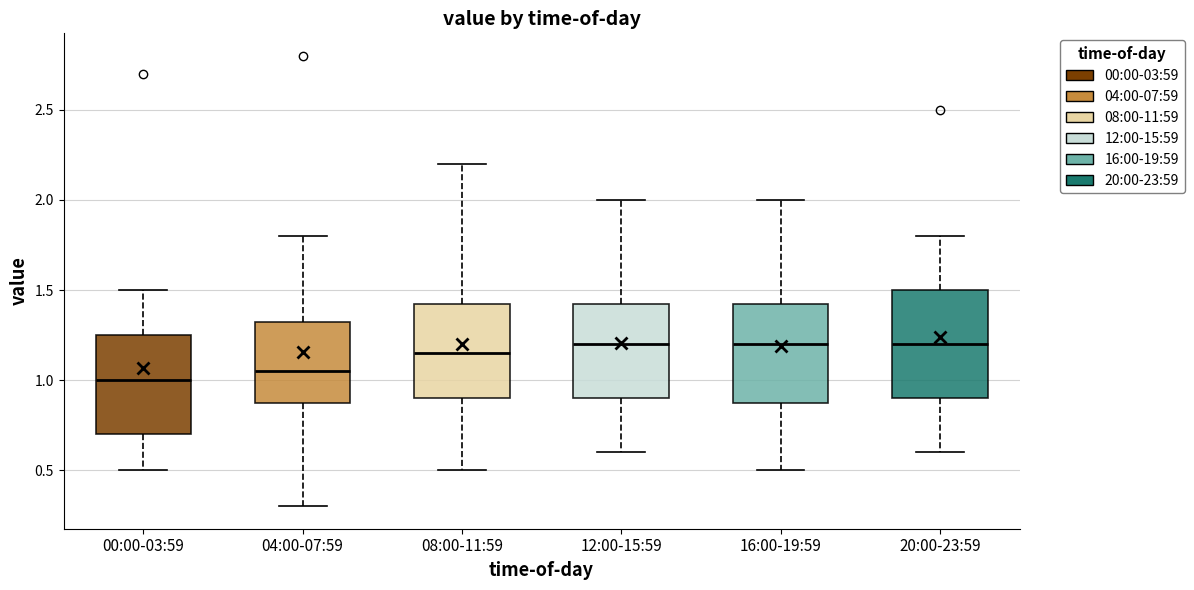

Reading left to right, read every box against the y-axis: the position of its median line, the range the box covers, and the ends of its whiskers. The values are not printed on the chart, so give them approximately, as read against the axis.

00:00-03:59: median 1.00, box 0.70 to 1.25, whiskers 0.50 to 1.50
04:00-07:59: median 1.05, box 0.90 to 1.35, whiskers 0.30 to 1.80
08:00-11:59: median 1.15, box 0.90 to 1.45, whiskers 0.50 to 2.20
12:00-15:59: median 1.20, box 0.90 to 1.45, whiskers 0.60 to 2.00
16:00-19:59: median 1.20, box 0.90 to 1.45, whiskers 0.50 to 2.00
20:00-23:59: median 1.20, box 0.90 to 1.50, whiskers 0.60 to 1.80